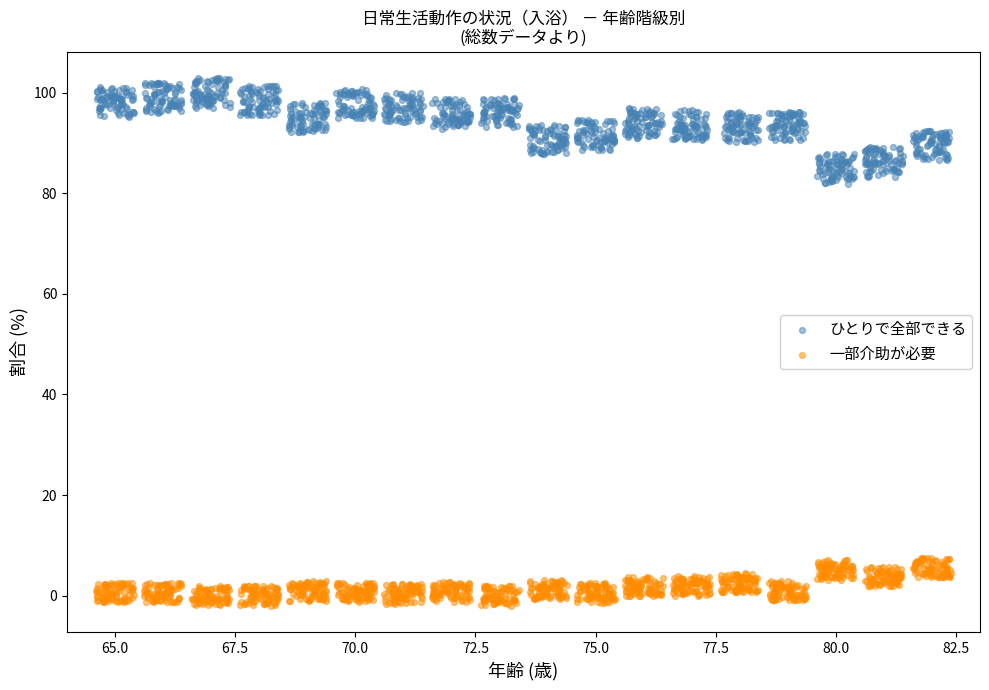

Which series contains the lowest Y value?

一部介助が必要